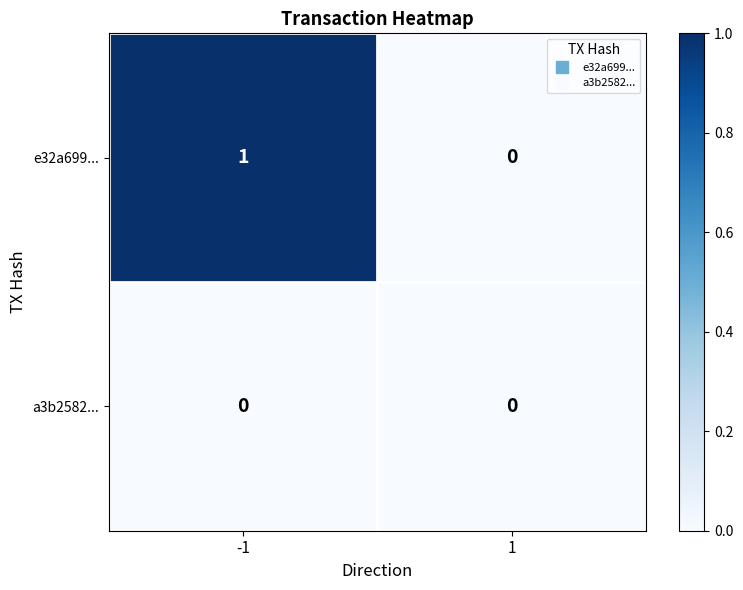

The e32a699... series shows 1 at 1. True or false?

False